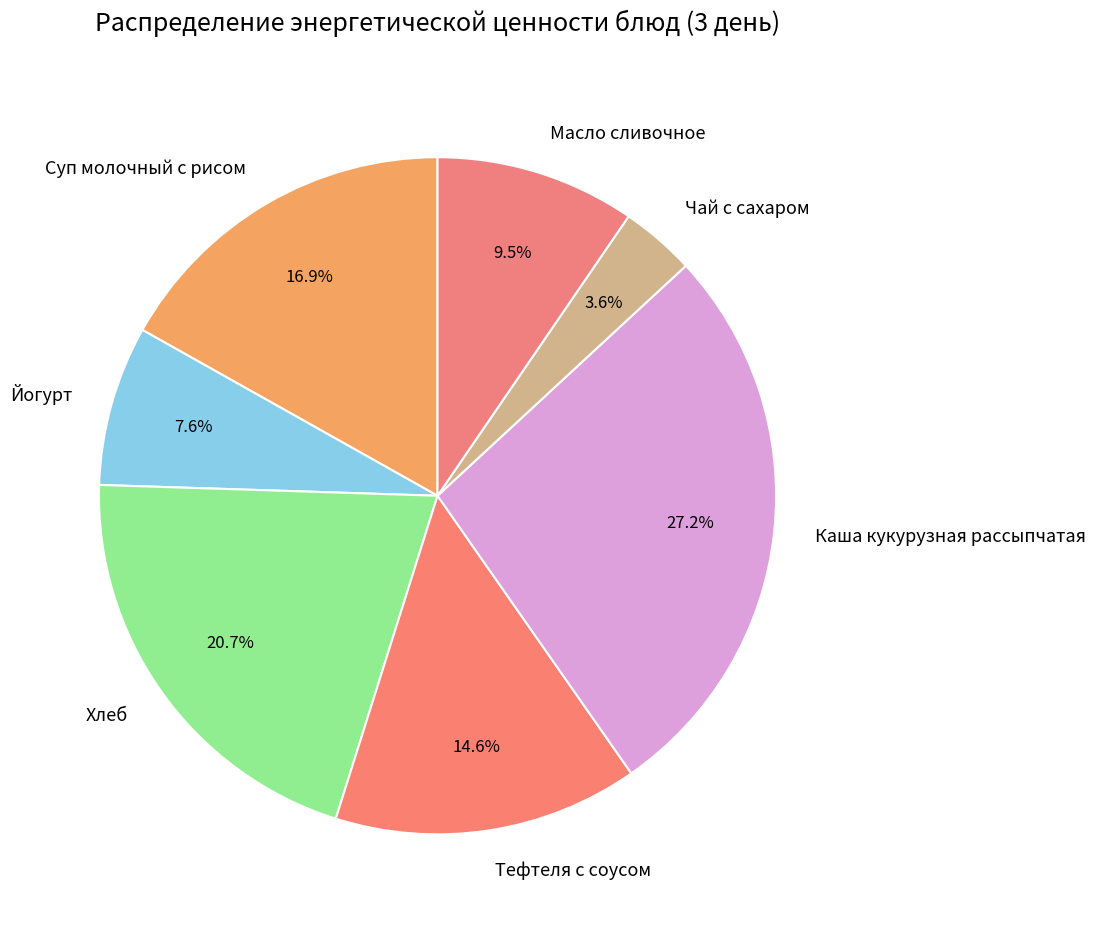

What percentage do Тефтеля с соусом and Йогурт together represent?

22.2%